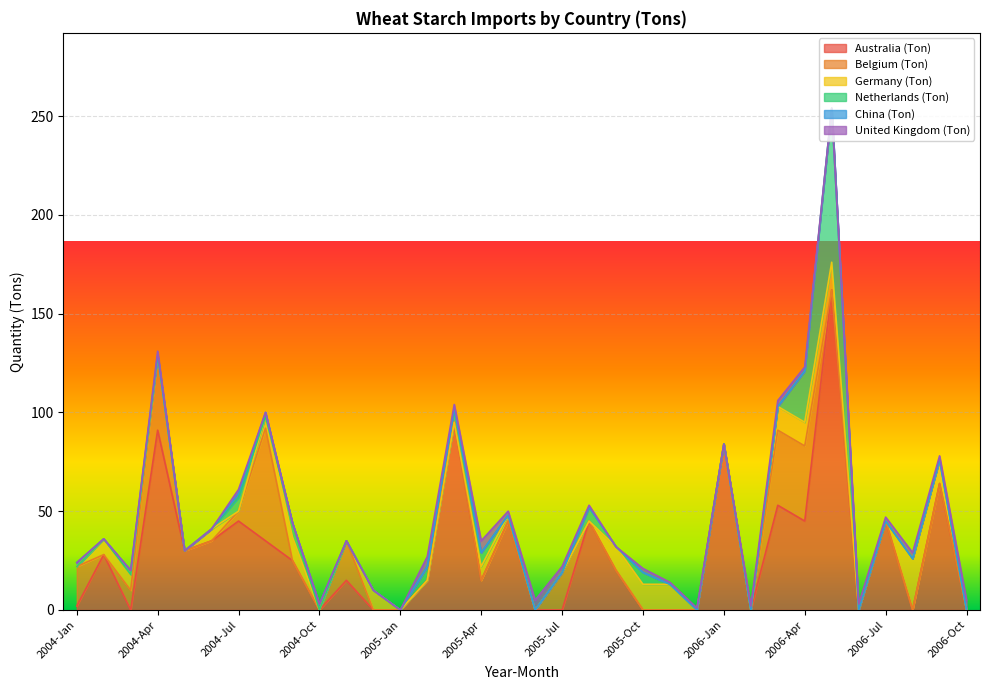

Reading left to right, extract all data points from this chart.

Australia (Ton): 2	28	0	91	30	35	45	35	25	0	15	0	0	15	95	15	45	0	0	45	20	0	0	0	84	0	53	45	162	0	45	0	64	0
Belgium (Ton): 20	0	10	38	0	0	5	57	0	0	20	0	0	0	0	0	0	0	19	0	0	0	0	0	0	0	38	38	0	0	0	0	0	0
Germany (Ton): 0	8	8	0	0	6	0	6	12	0	0	10	0	0	0	7	3	0	0	0	12	13	13	0	0	0	12	12	14	0	0	26	12	0
Netherlands (Ton): 0	0	0	0	0	0	7	0	7	0	0	0	0	7	7	7	0	0	0	7	0	6	0	0	0	0	0	26	78	0	0	0	0	0
China (Ton): 2	0	2	0	0	0	2	2	0	3	0	0	0	0	0	0	0	0	0	0	0	0	0	0	0	0	0	0	0	0	0	0	0	0
United Kingdom (Ton): 0	0	0	2	0	0	2	0	0	0	0	0	0	5	2	6	2	5	3	1	0	2	1	1	0	2	3	2	0	3	2	3	2	5